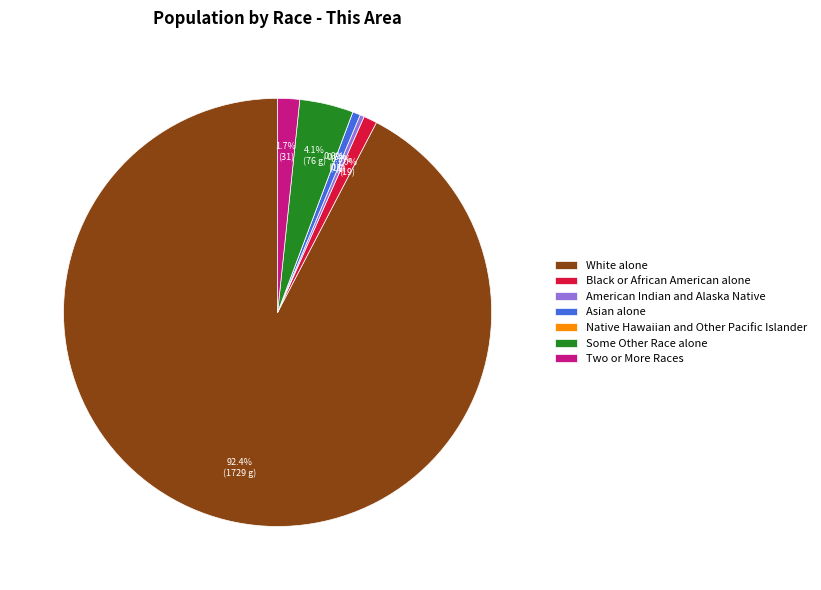

Does White alone represent more than half of the total?

Yes